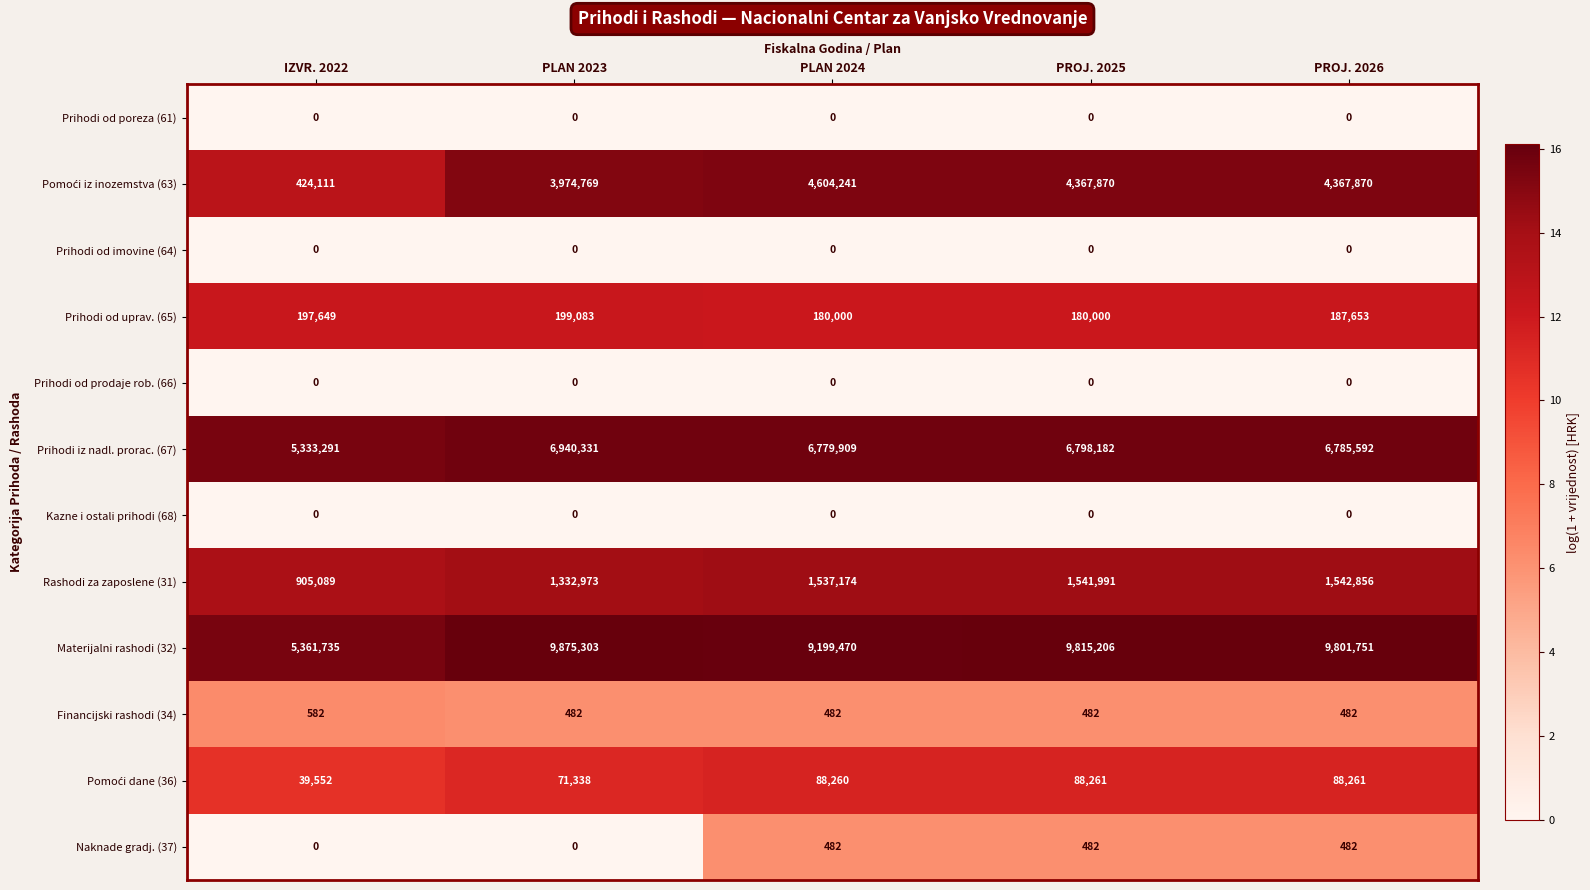

True or false: Prihodi od uprav. (65) has a value of 328393 at PROJ. 2026.

False